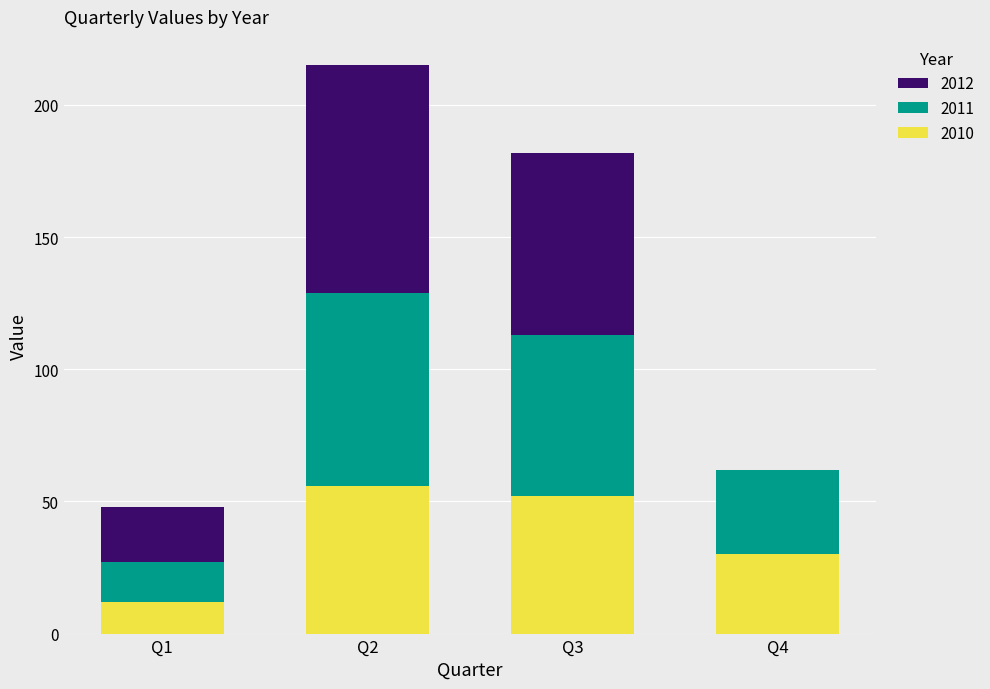

What are all the series names shown in the legend?

2012, 2011, 2010